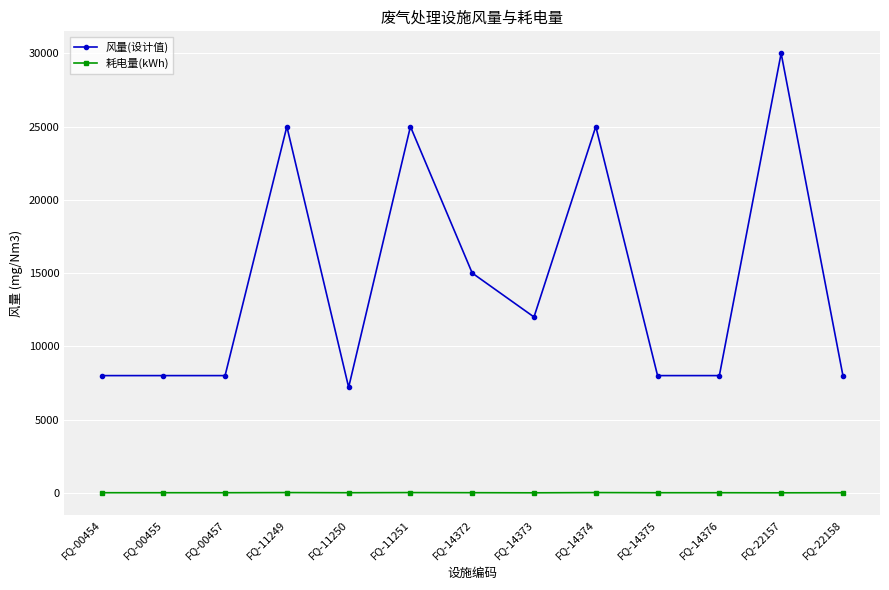

Where is 风量(设计值) nearest to the value 18600?

FQ-14372